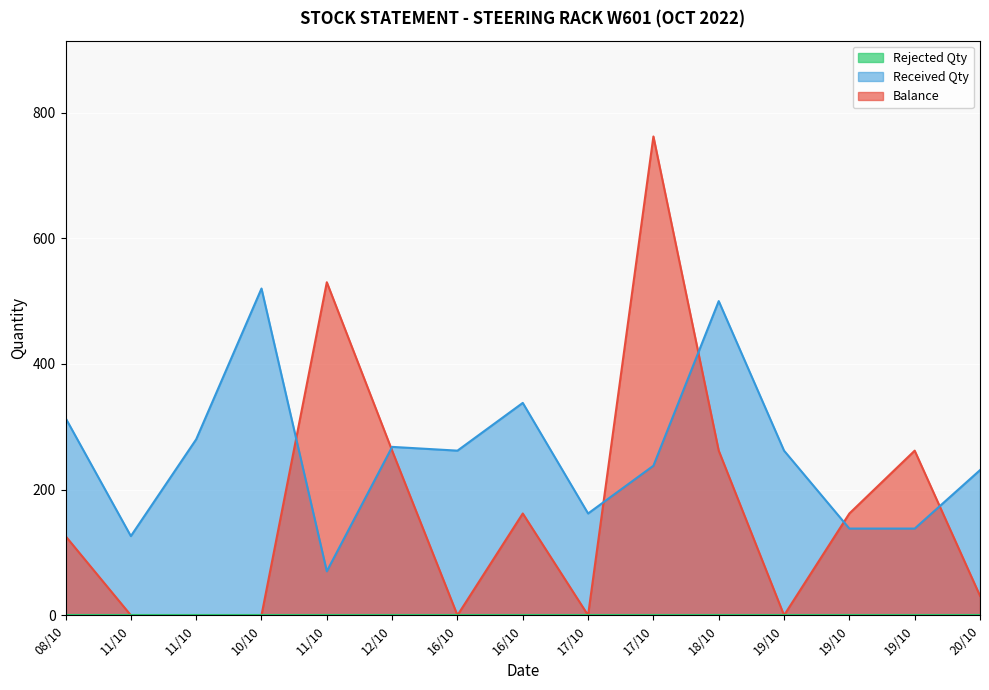

Where does the Received Qty series first go above 262?

08/10